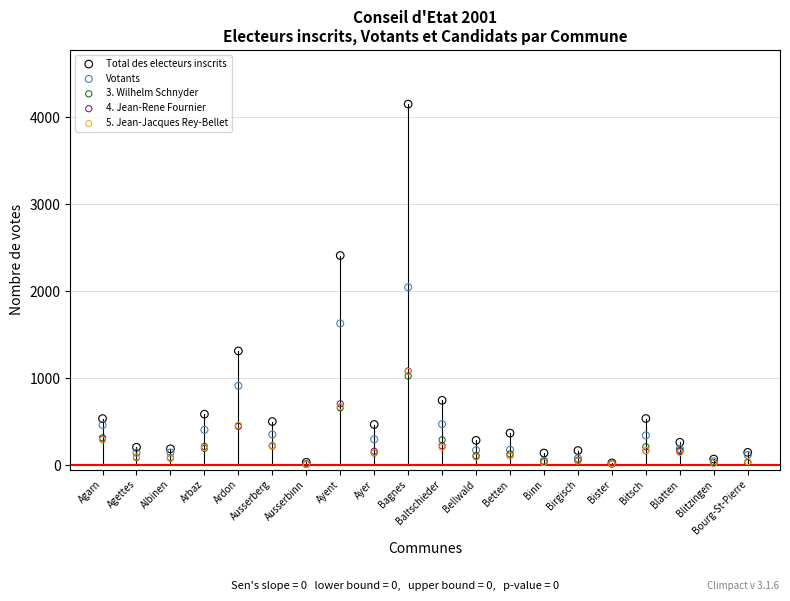

Which series reaches the maximum Y coordinate?

Total des electeurs inscrits